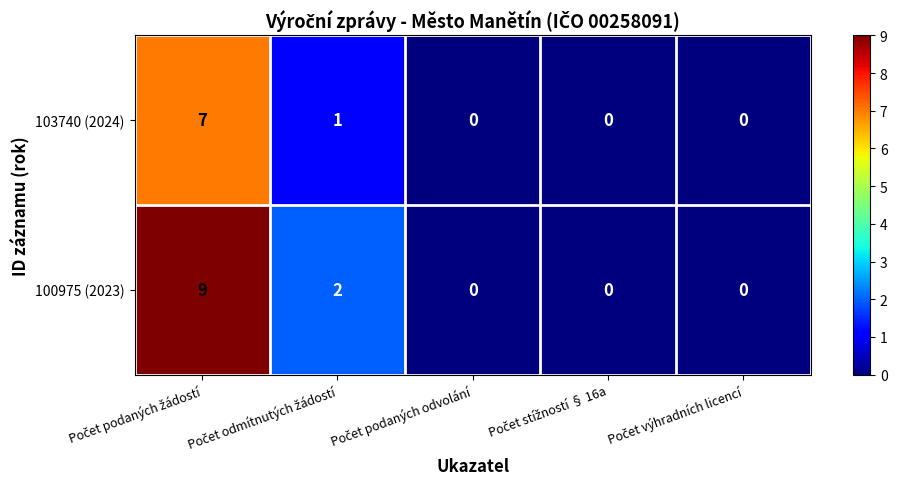

List the series in order of their overall mean, lowest first.

103740 (2024), 100975 (2023)